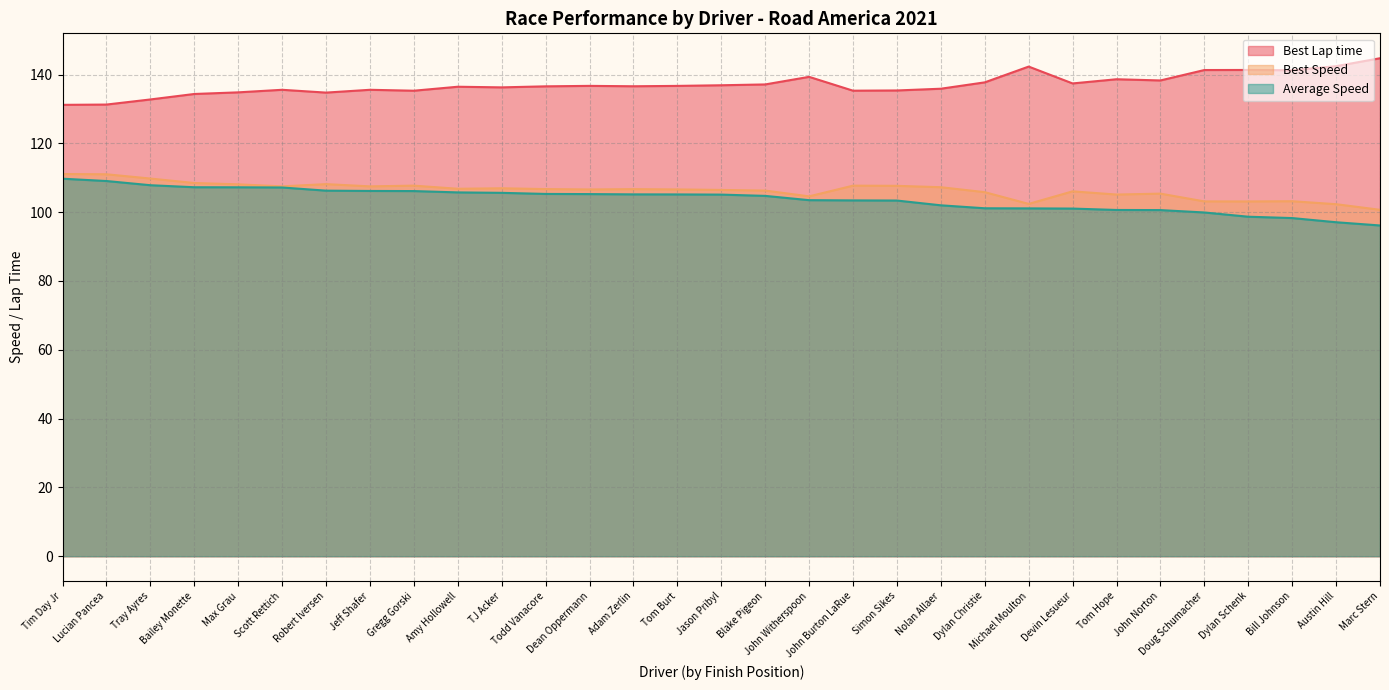

What position from the left is Bailey Monette?

4